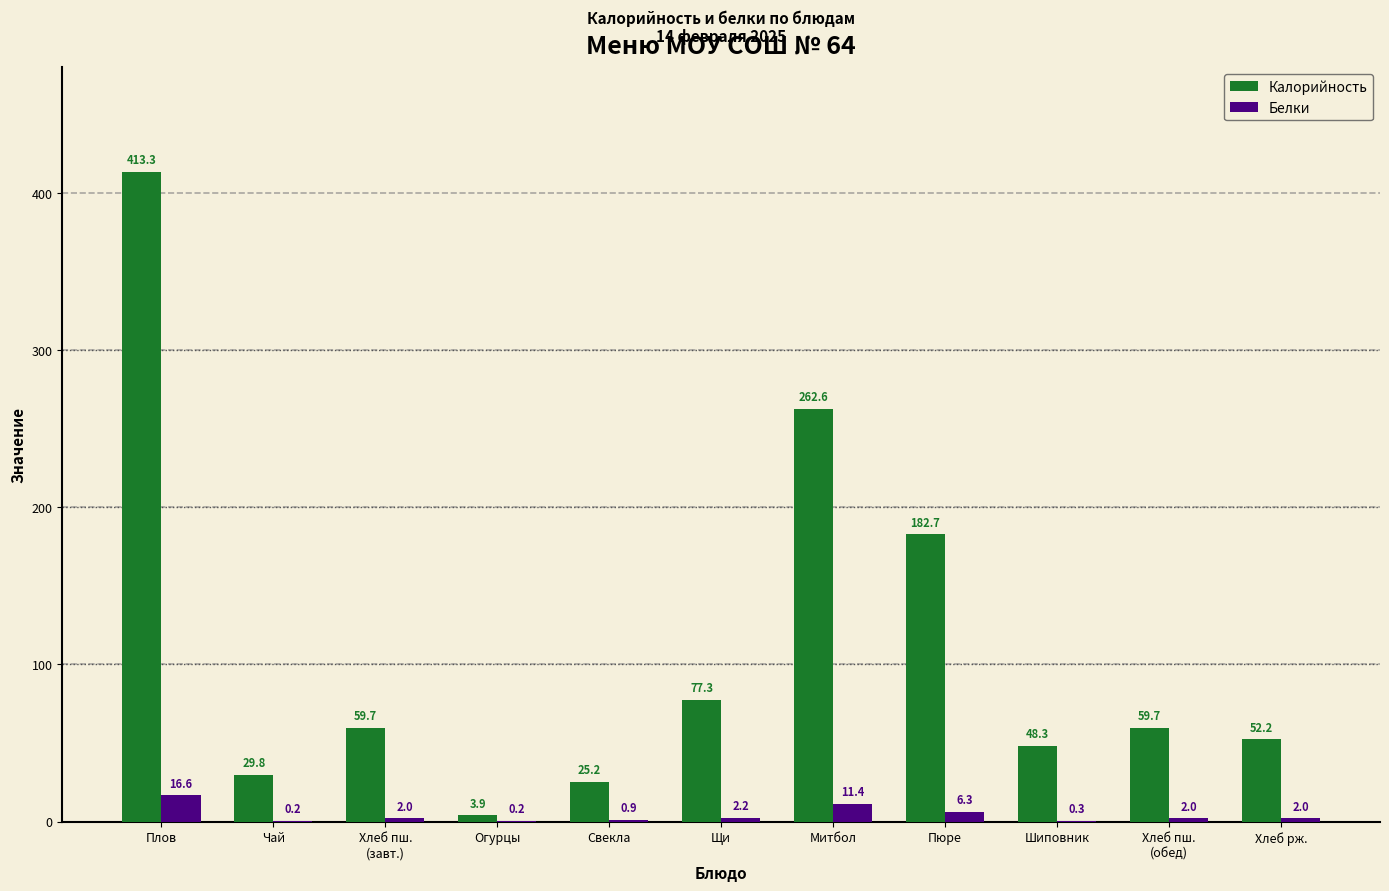

At which category is the sum across all series the highest?

Плов